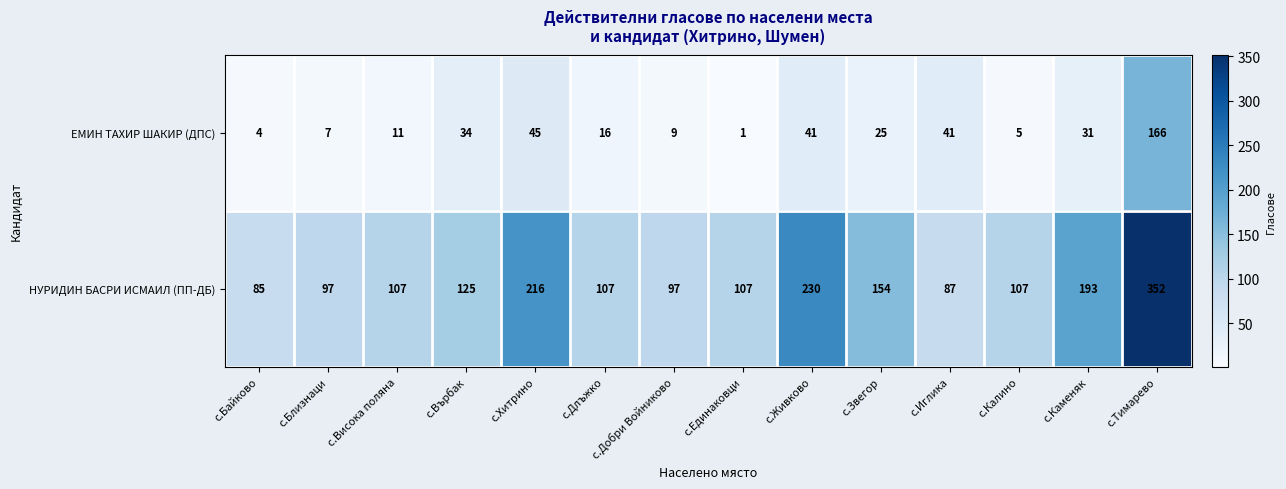

What is the greatest value displayed?

352